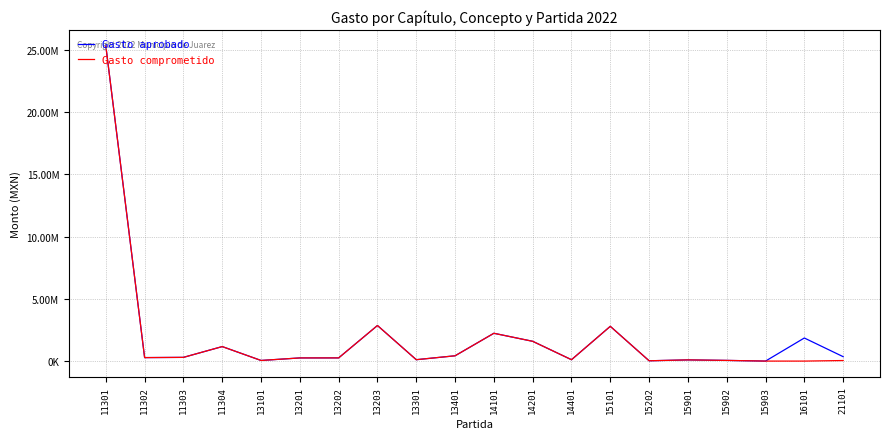

What is the maximum value for Gasto comprometido?

25329146.0